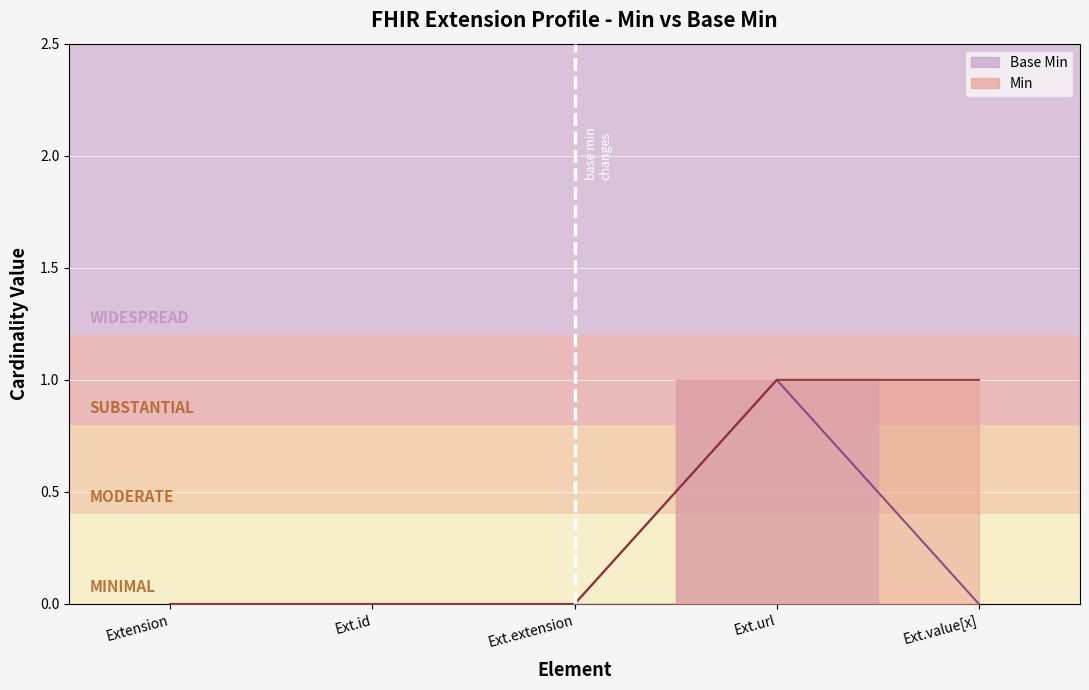

Between Ext.id and Ext.value[x], which is larger?

Ext.id